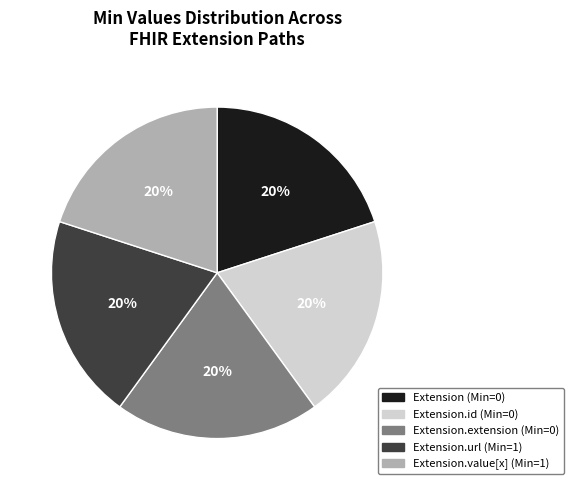

Does any single category account for the majority?

No